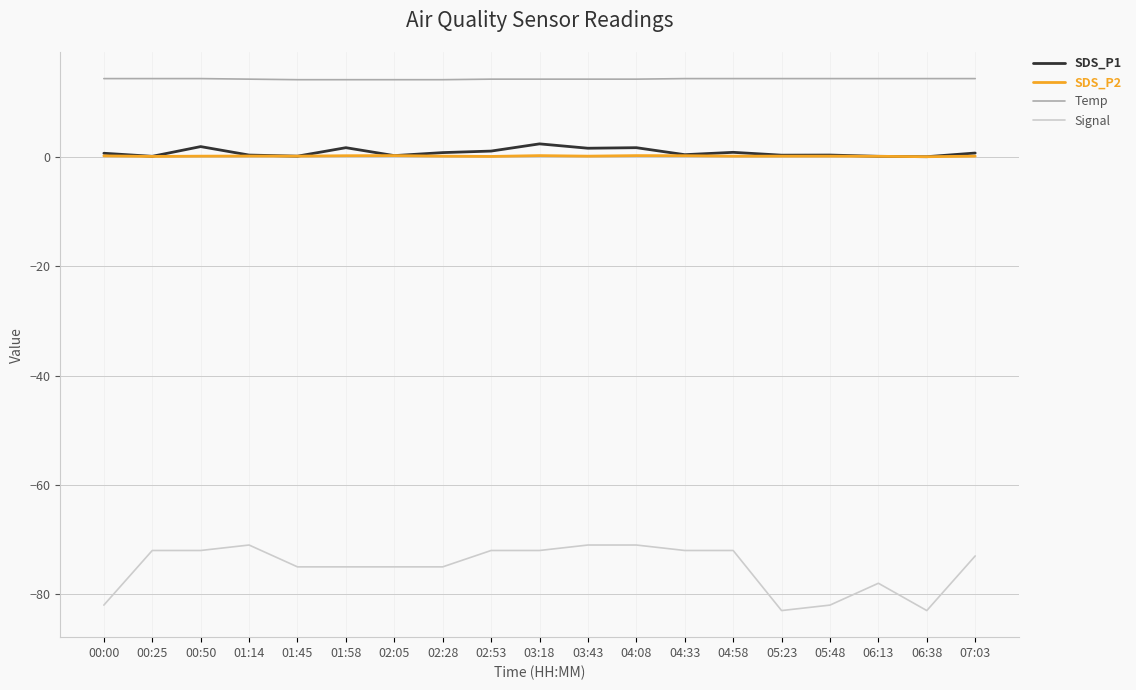

Which series has the largest total across all categories?

Temp